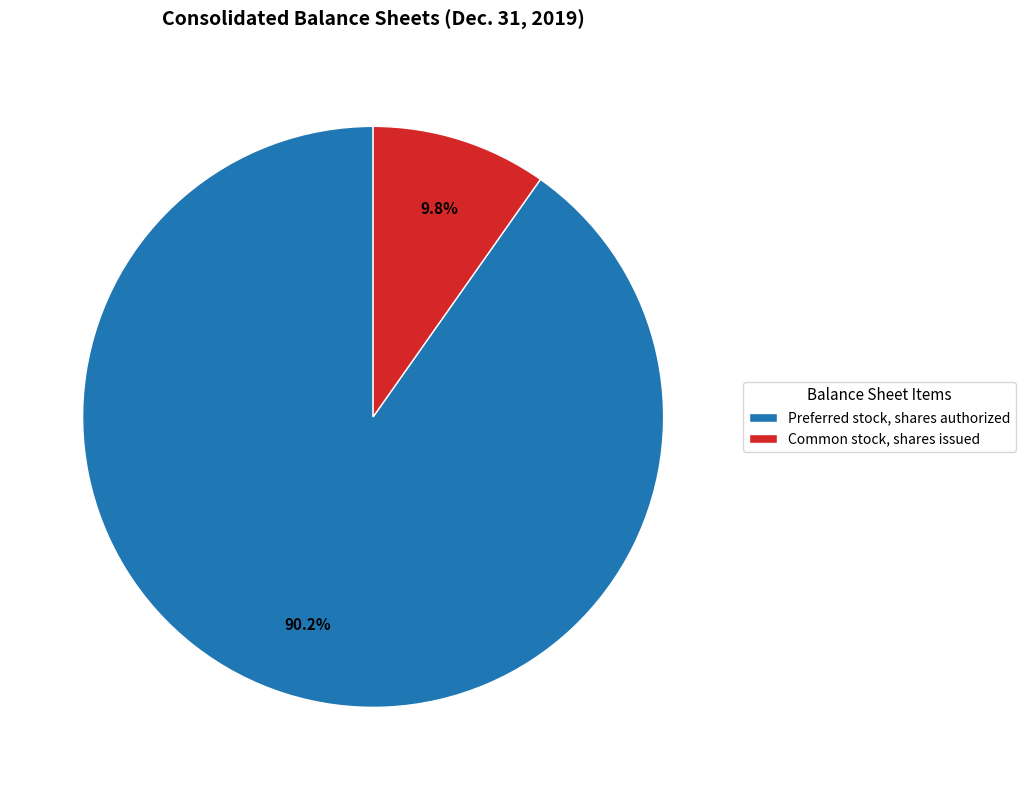

Is it true that Common stock, shares issued is 10% of the pie?

True